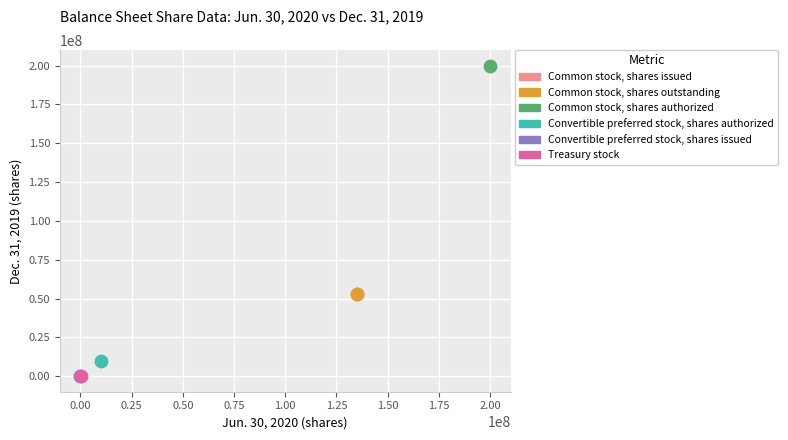

Which series contains the highest Y value?

Common stock, shares authorized